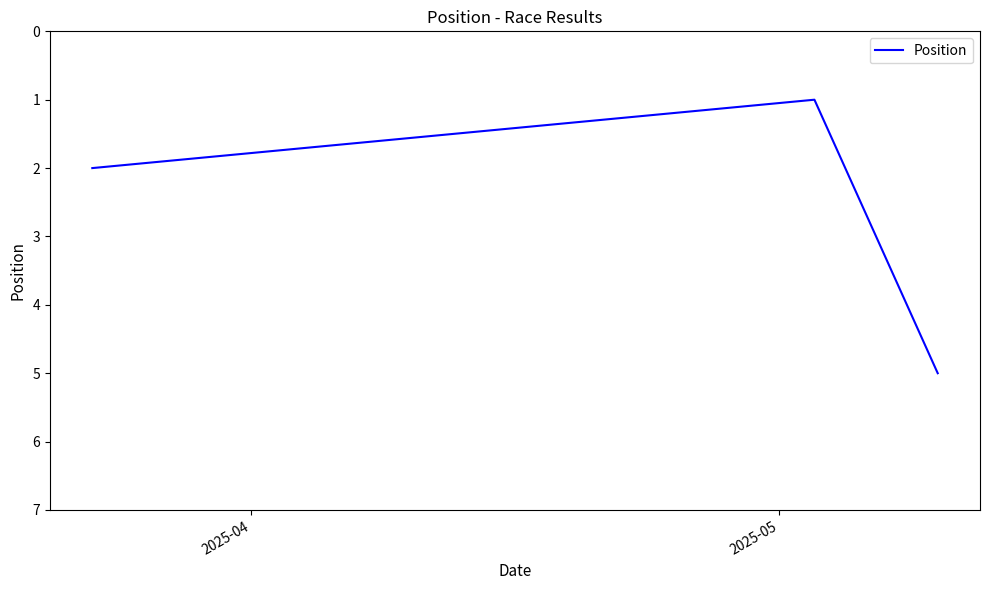

What is the sum of all values?

8